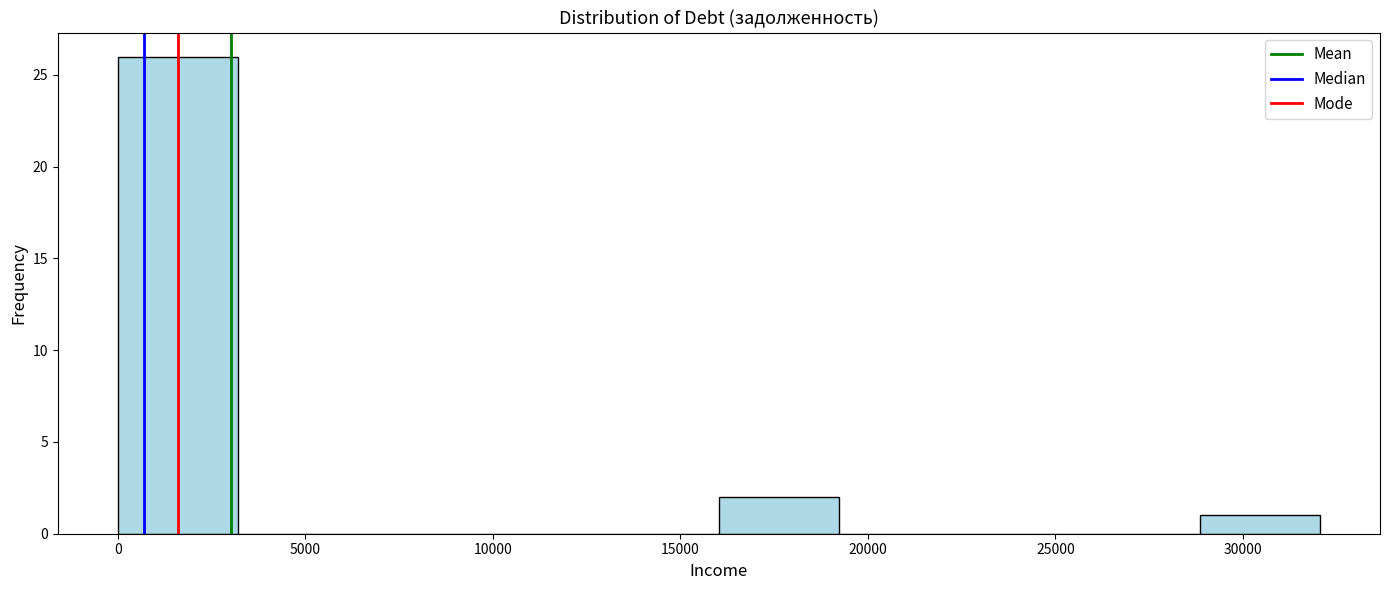

What is the height of the bar covering 0 to 3000 on the x-axis? Neither the bar edges nor the heights are printed on the chart, so give them approximately, as read against the axes.

26